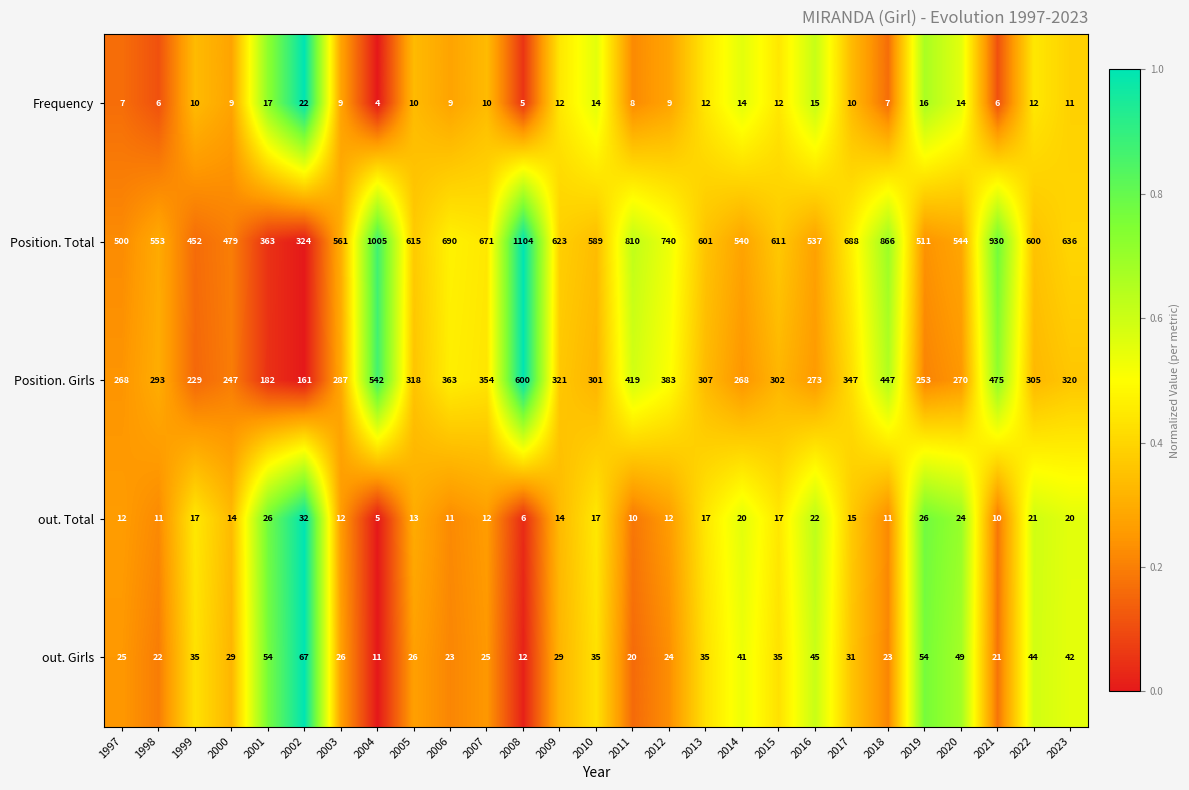

What is the sum of all Frequency values?

290